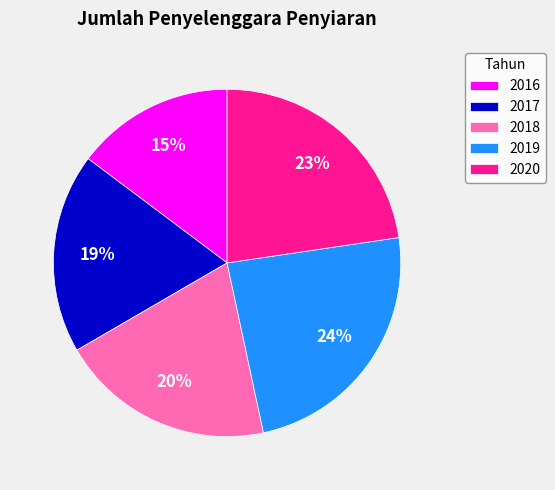

Does 2017 account for over 50% of the chart?

No